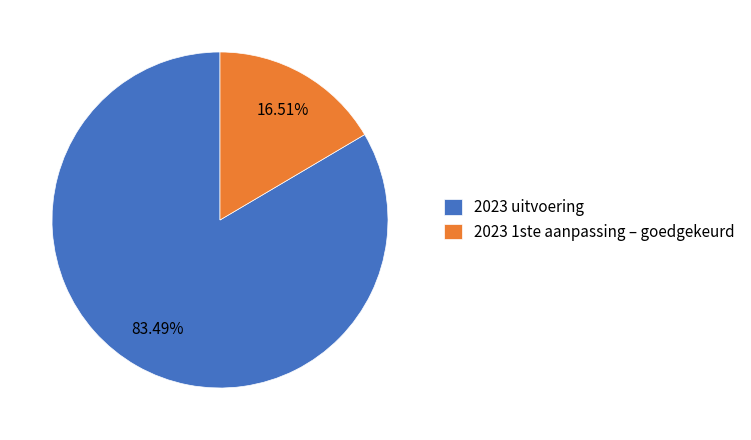

What percentage is the 2023 1ste aanpassing – goedgekeurd slice, to the nearest percent?

17%